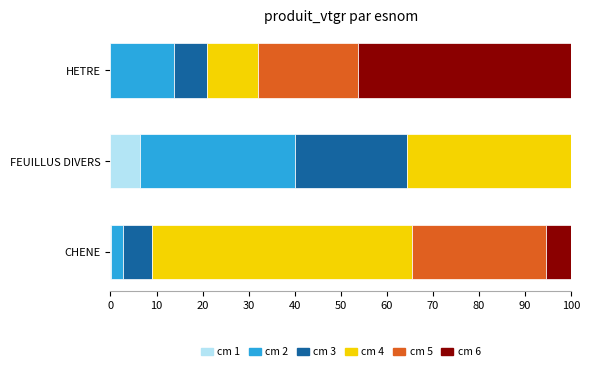

What are all the series names shown in the legend?

cm 1, cm 2, cm 3, cm 4, cm 5, cm 6